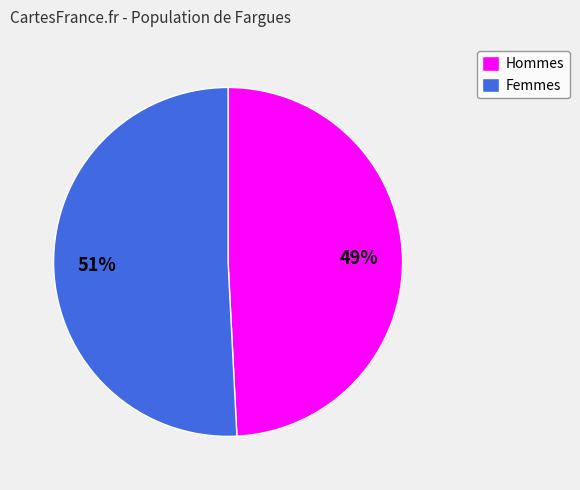

Which has a higher value, Hommes or Femmes?

Femmes